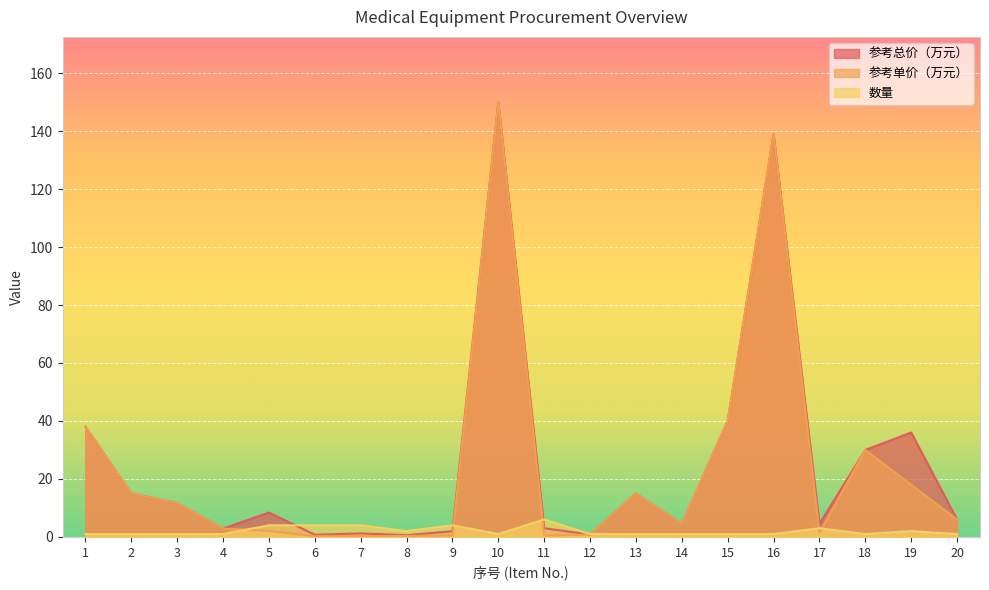

At which category is the sum across all series the highest?

10